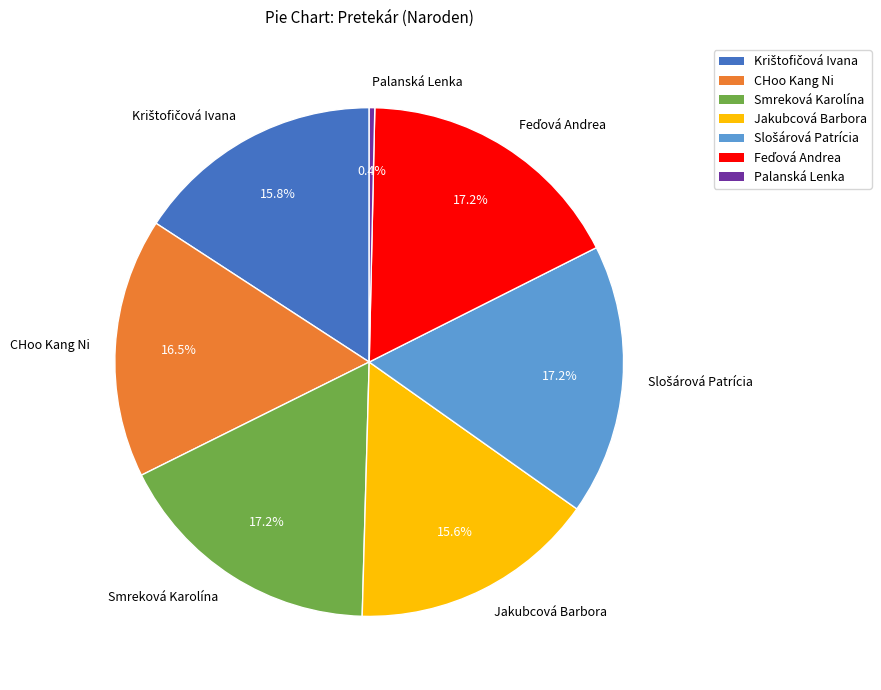

Is there a majority slice in this chart?

No